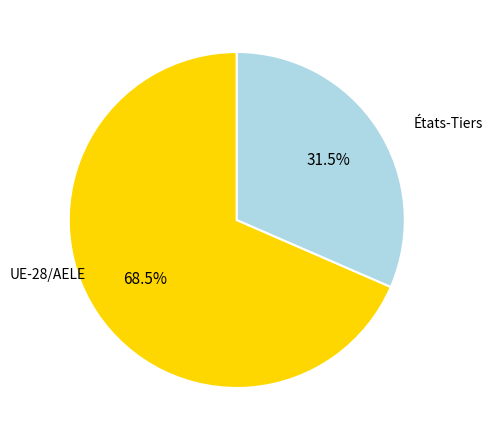

Is it true that États-Tiers is 40% of the pie?

False